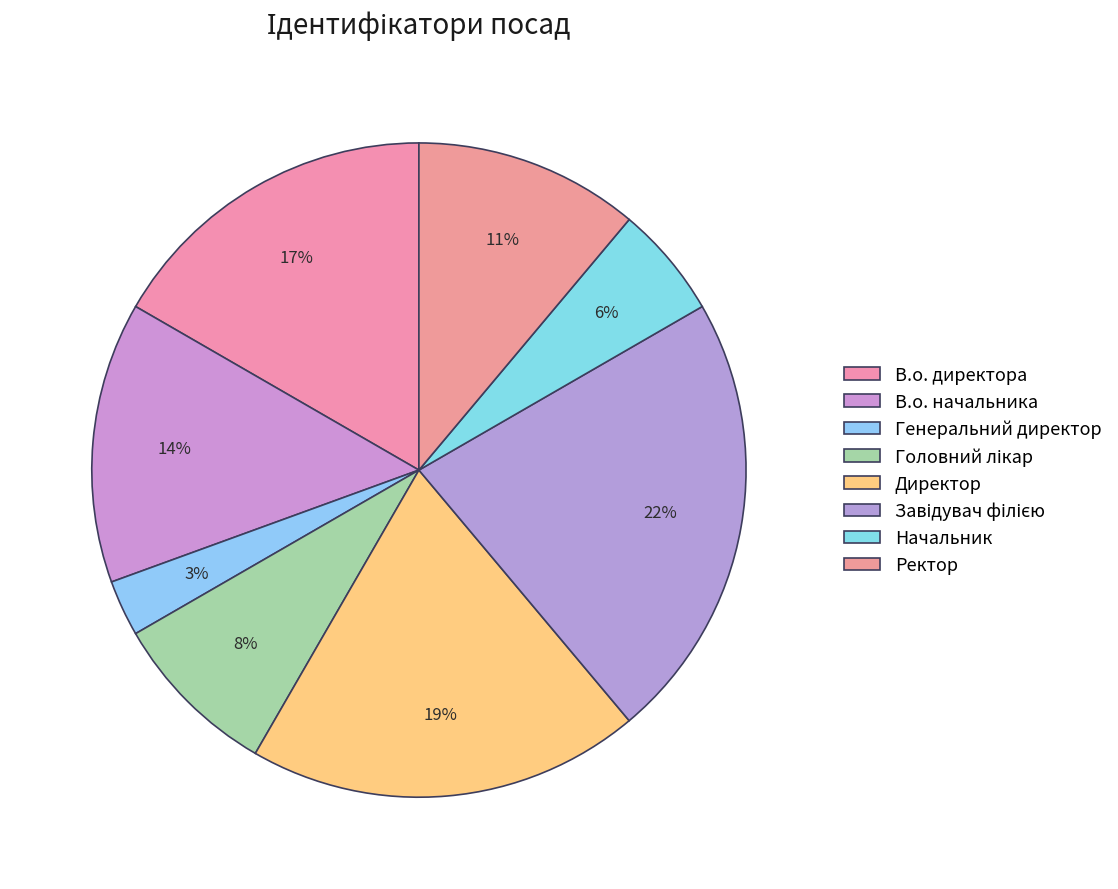

How many segments does this pie chart have?

8